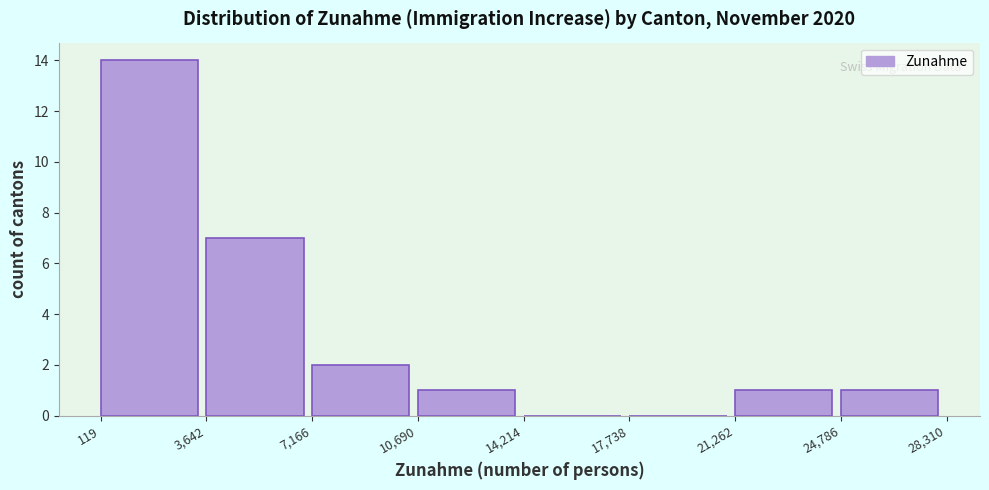

Reading left to right, list every bar in this chart as the range it spans on the x-axis followed by its height. The values are not printed on the chart, so give them approximately, as read against the axis.

119 to 3,642: 14
3,642 to 7,166: 7
7,166 to 10,690: 2
10,690 to 14,214: 1
14,214 to 17,738: 0
17,738 to 21,262: 0
21,262 to 24,786: 1
24,786 to 28,310: 1